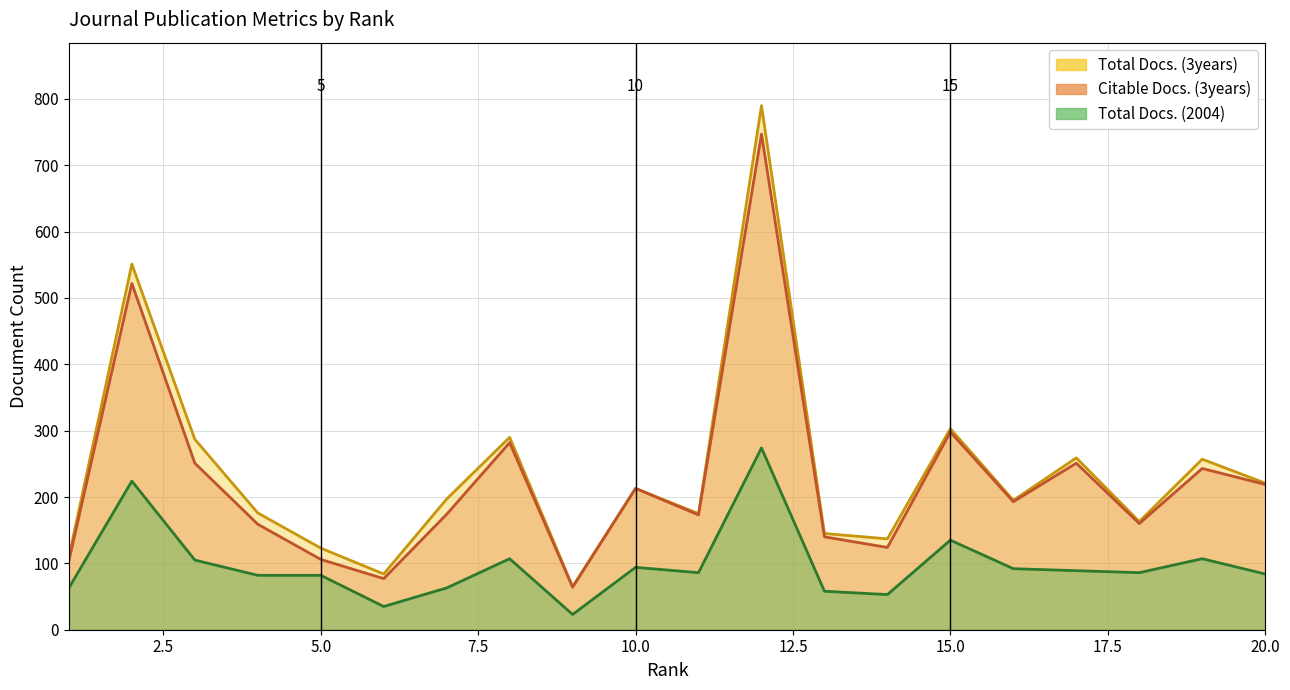

Which has a higher value, 8 or 19?

8